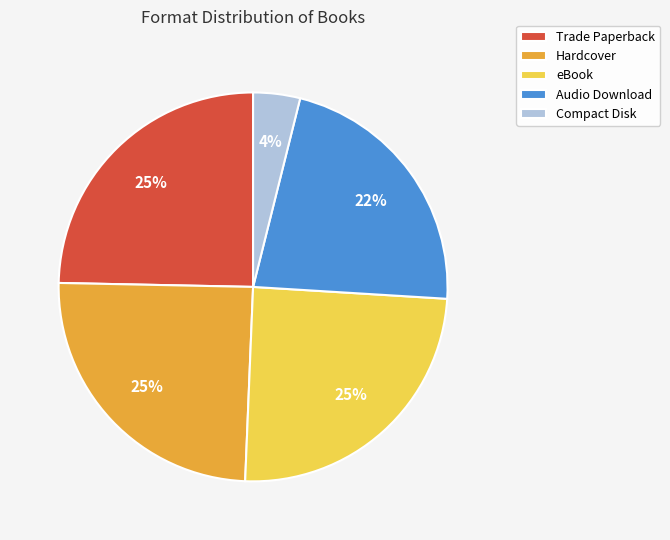

Combined, do eBook and Audio Download account for over 50%?

No